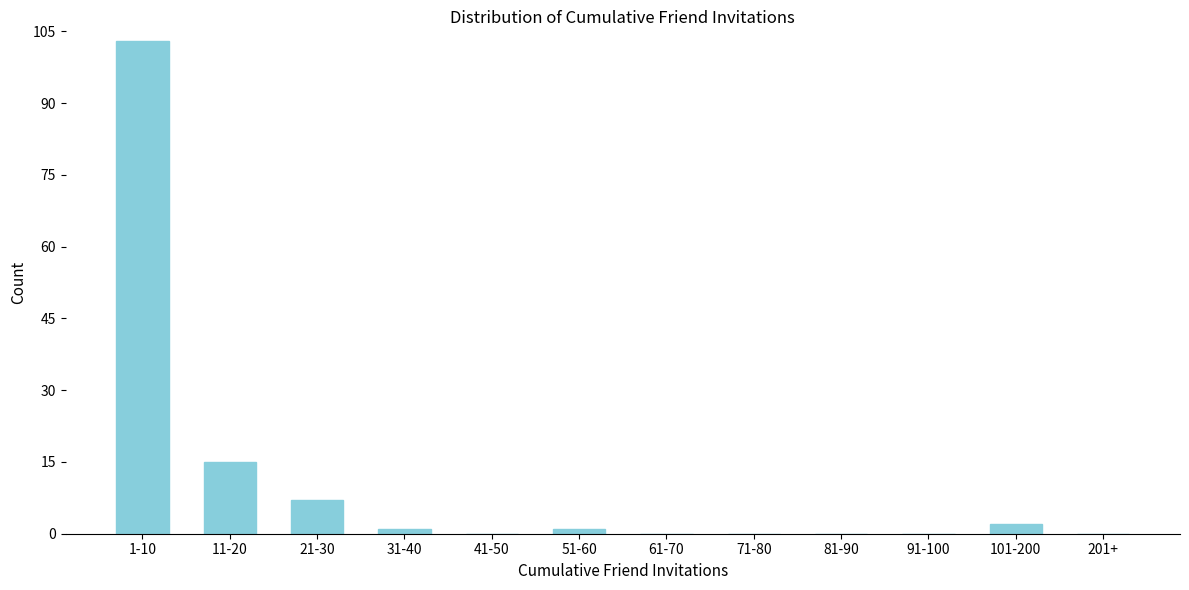

Reading left to right, list all the values displayed in this chart.

1-10=103	11-20=15	21-30=7	31-40=1	41-50=0	51-60=1	61-70=0	71-80=0	81-90=0	91-100=0	101-200=2	201+=0